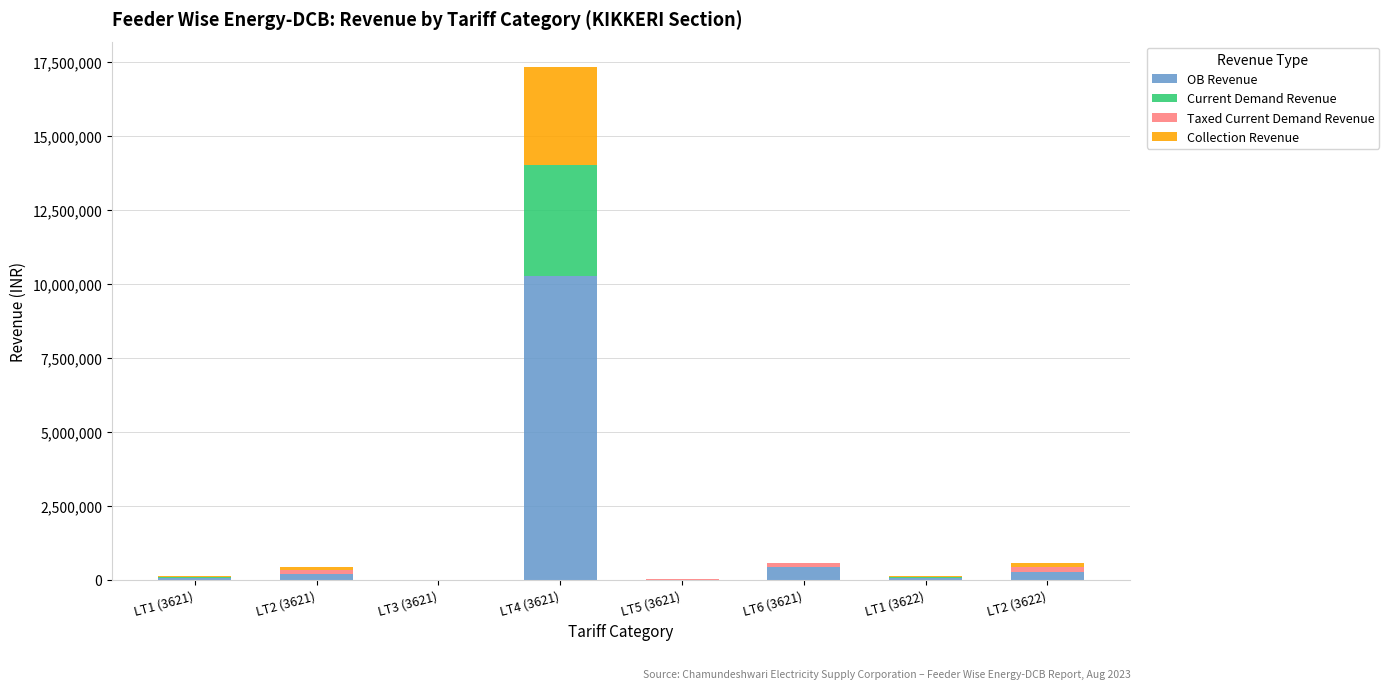

At which category is the sum across all series the highest?

LT4 (3621)